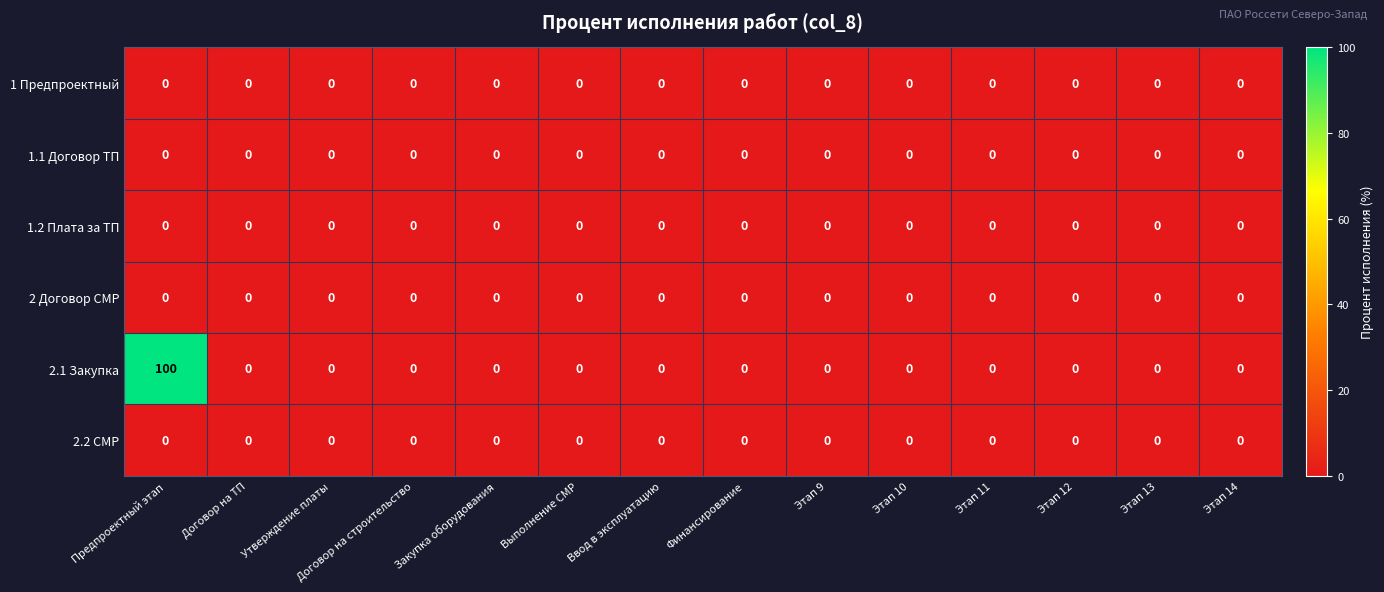

Which series has the largest total across all categories?

2.1 Закупка